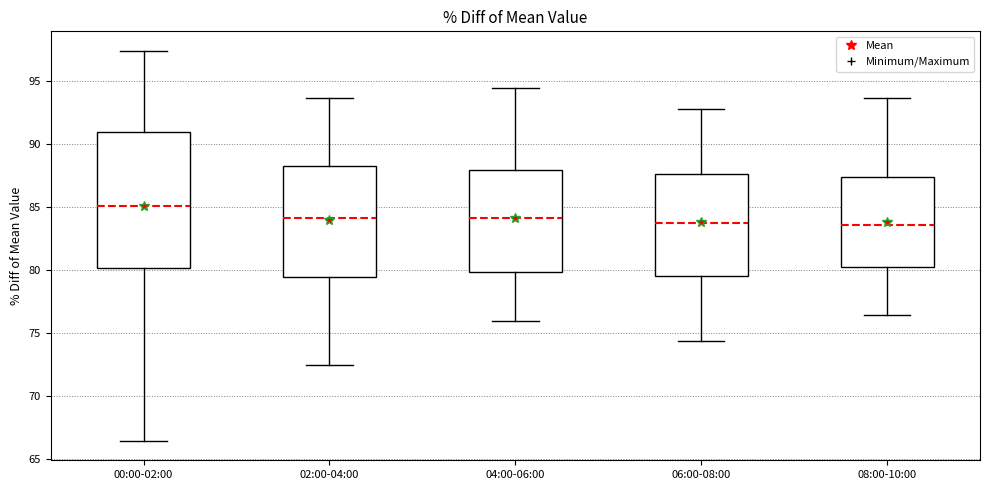

Reading left to right, read every box against the y-axis: the position of its median line, the range the box covers, and the ends of its whiskers. The values are not printed on the chart, so give them approximately, as read against the axis.

00:00-02:00: median 85.0, box 80.0 to 91.0, whiskers 66.5 to 97.5
02:00-04:00: median 84.0, box 79.5 to 88.5, whiskers 72.5 to 93.5
04:00-06:00: median 84.0, box 80.0 to 88.0, whiskers 76.0 to 94.5
06:00-08:00: median 84.0, box 79.5 to 87.5, whiskers 74.5 to 93.0
08:00-10:00: median 83.5, box 80.5 to 87.5, whiskers 76.5 to 93.5